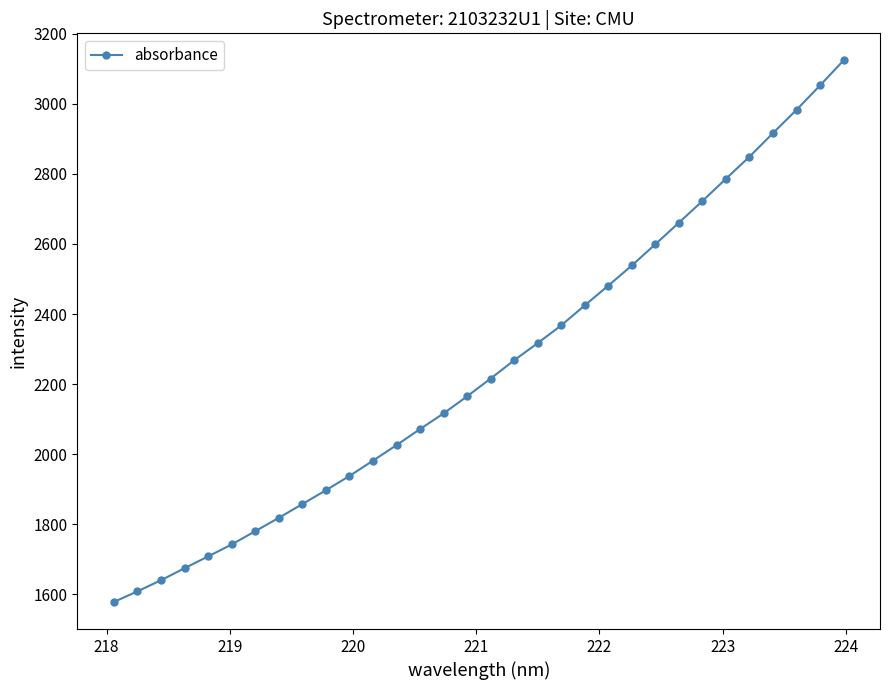

What is the value of the 4th point from the left?

1674.5